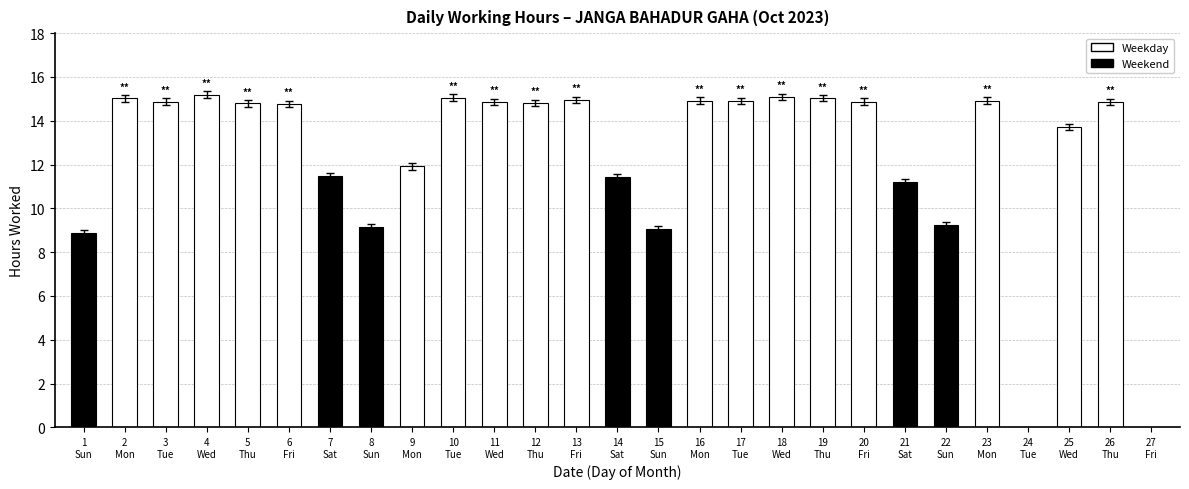

How many distinct data groups are displayed?

1